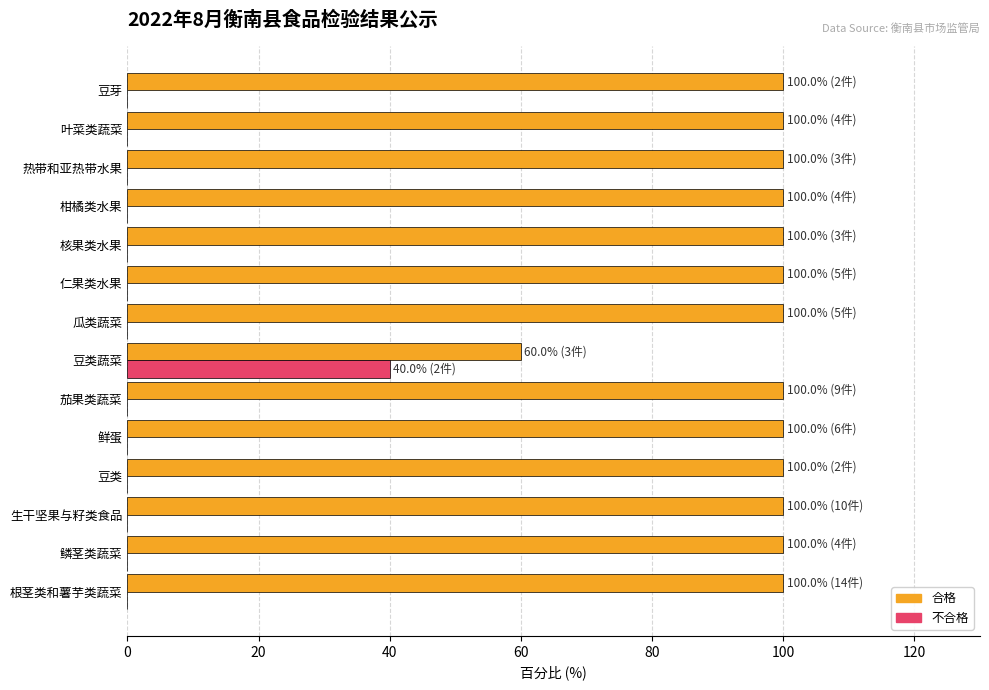

What is the maximum value shown in the chart?

100